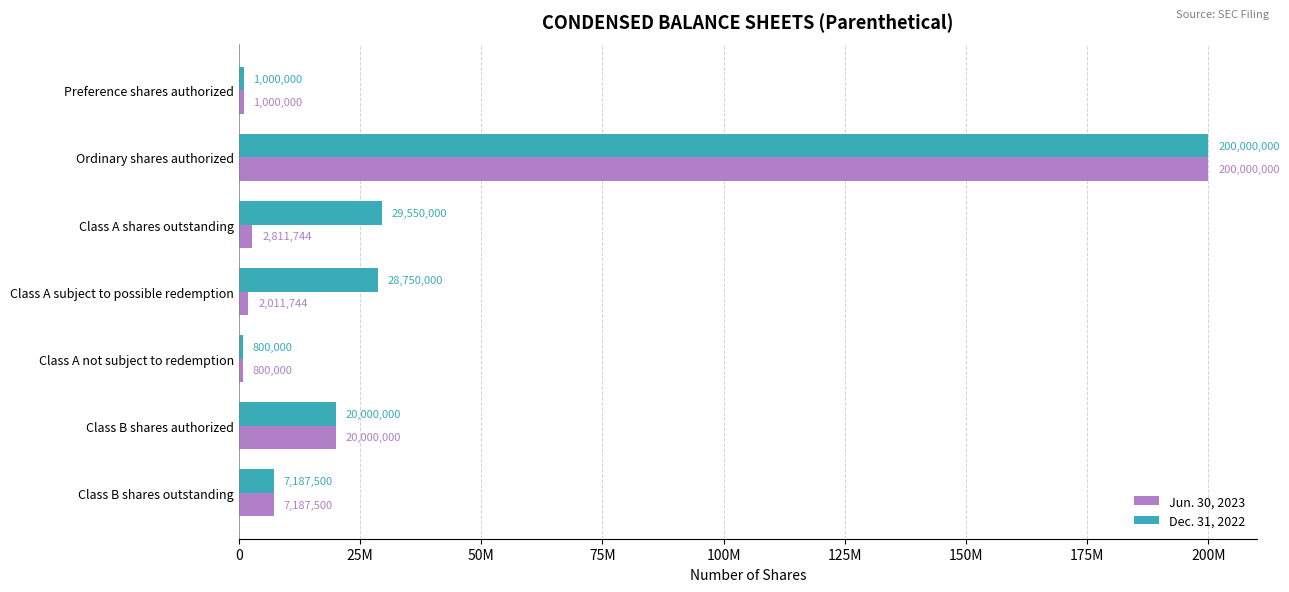

What are all the series names shown in the legend?

Jun. 30, 2023, Dec. 31, 2022